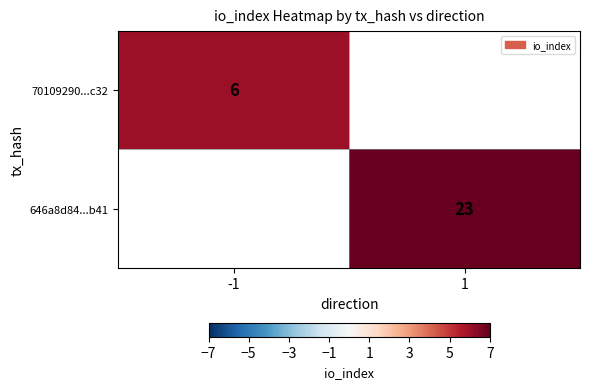

Which category has the highest value across all series?

1